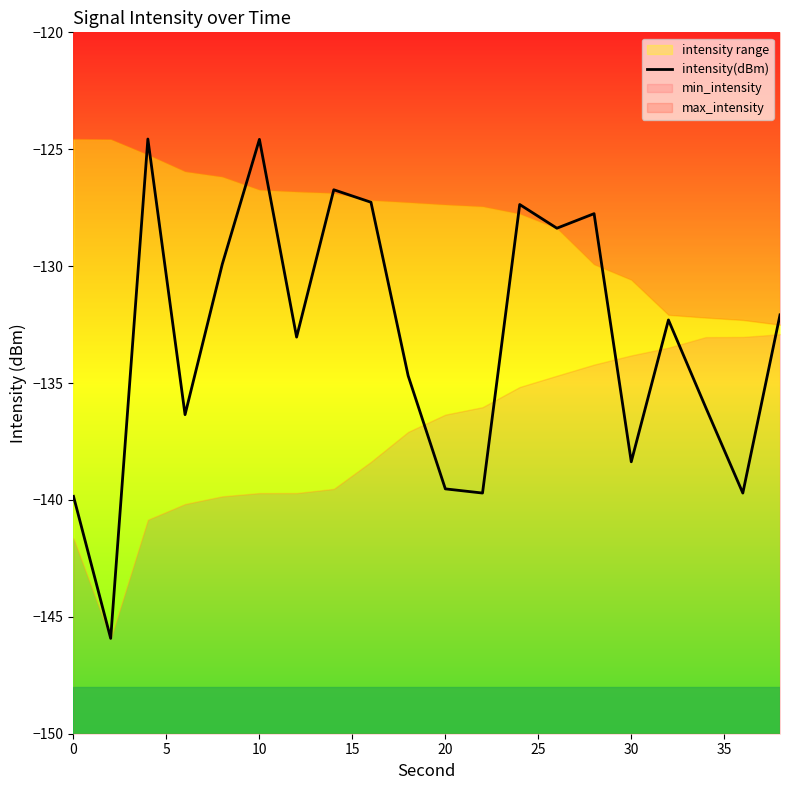

True or false: the data has more than 0 interior local peaks.

True